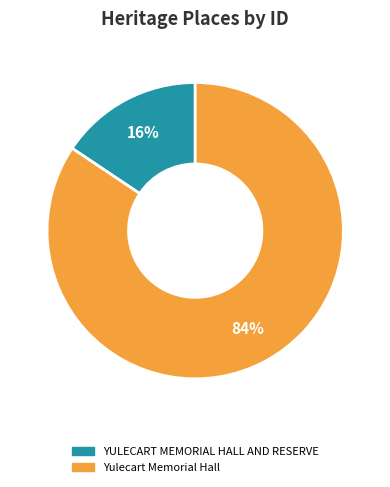

True or false: Yulecart Memorial Hall accounts for 75% of the total.

False